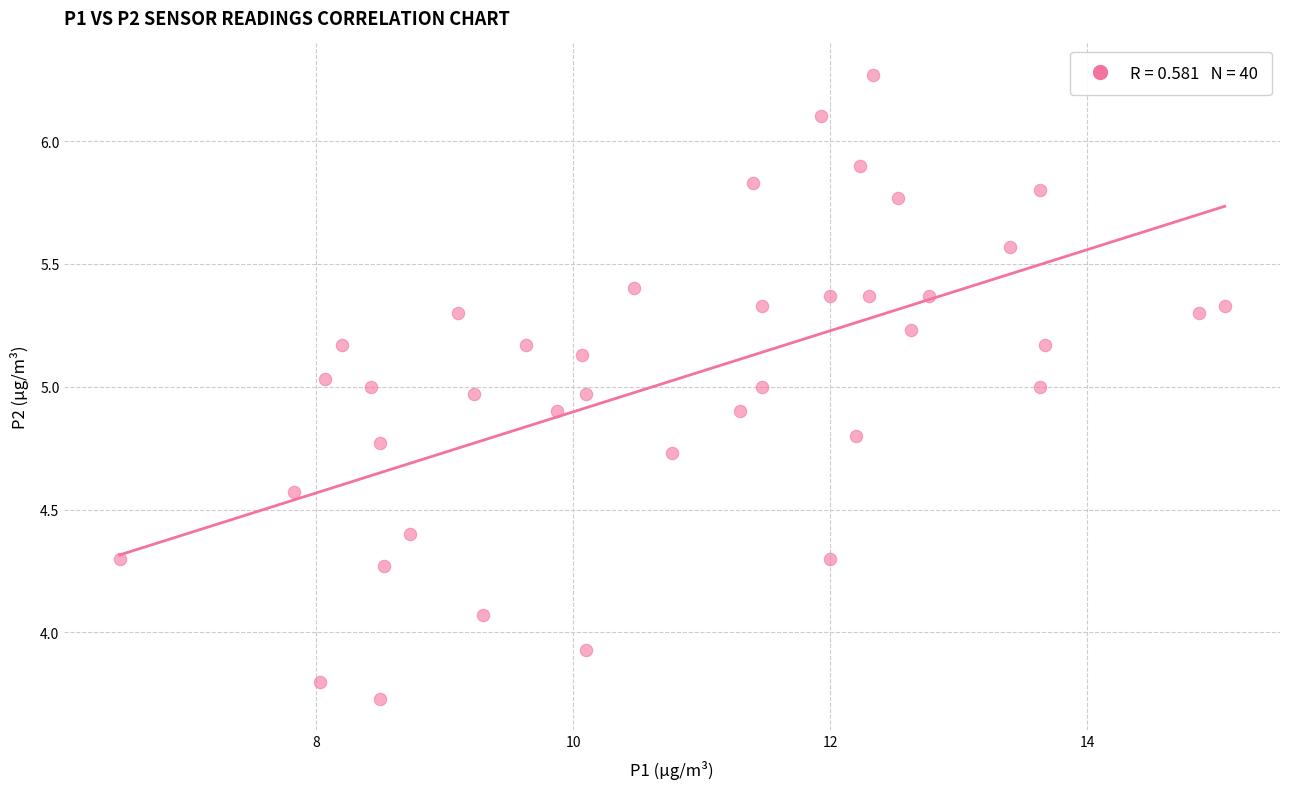

What is the range of X values (max minus min)?

8.6